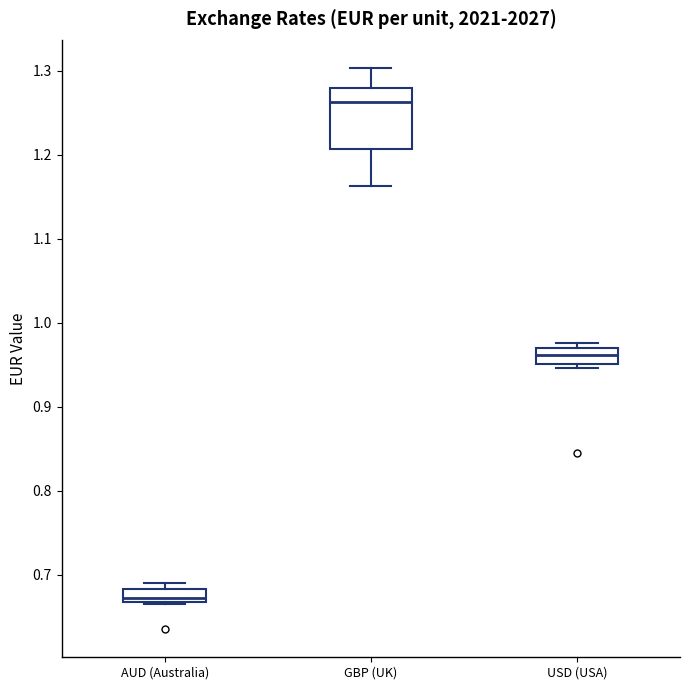

Which box has the highest median line?

GBP (UK)